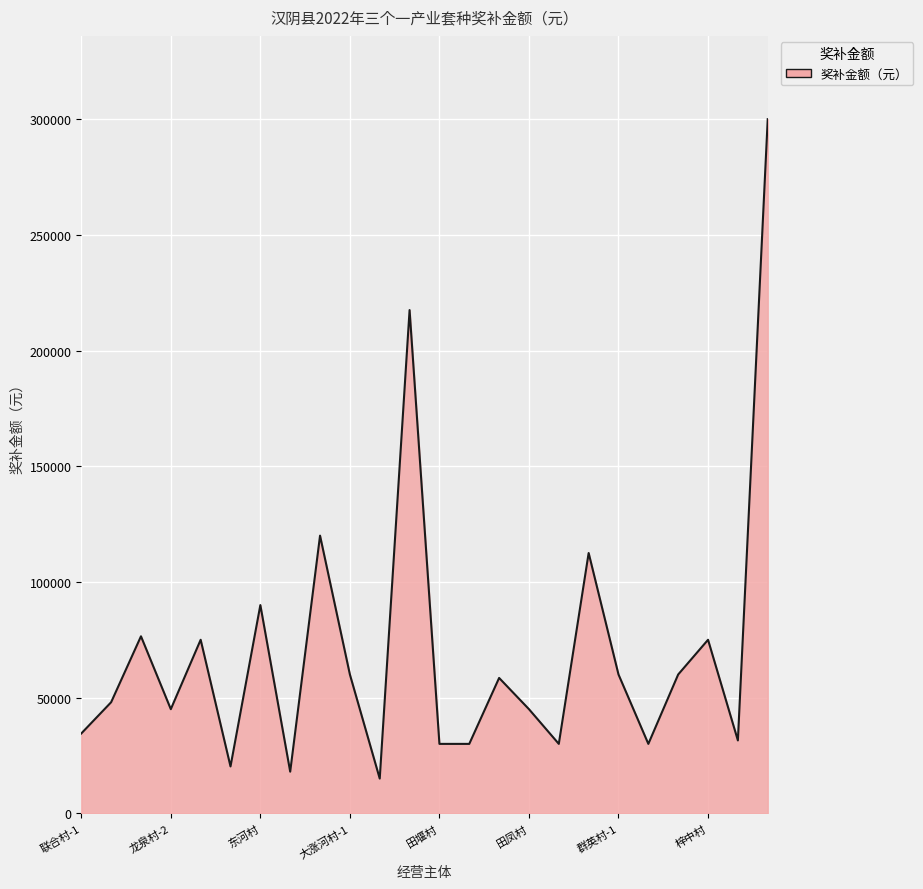

What is the smallest value displayed?

15000